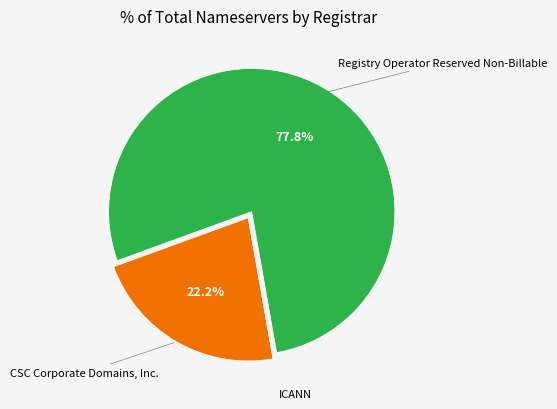

Which category accounts for the majority?

Registry Operator Reserved Non-Billable